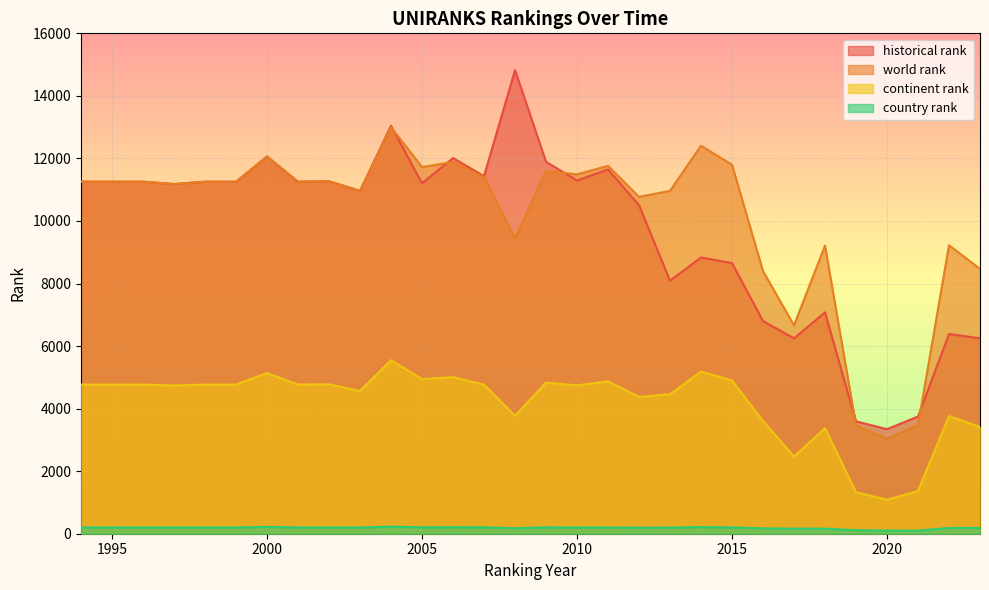

How many interior local peaks does the historical rank series have?

9